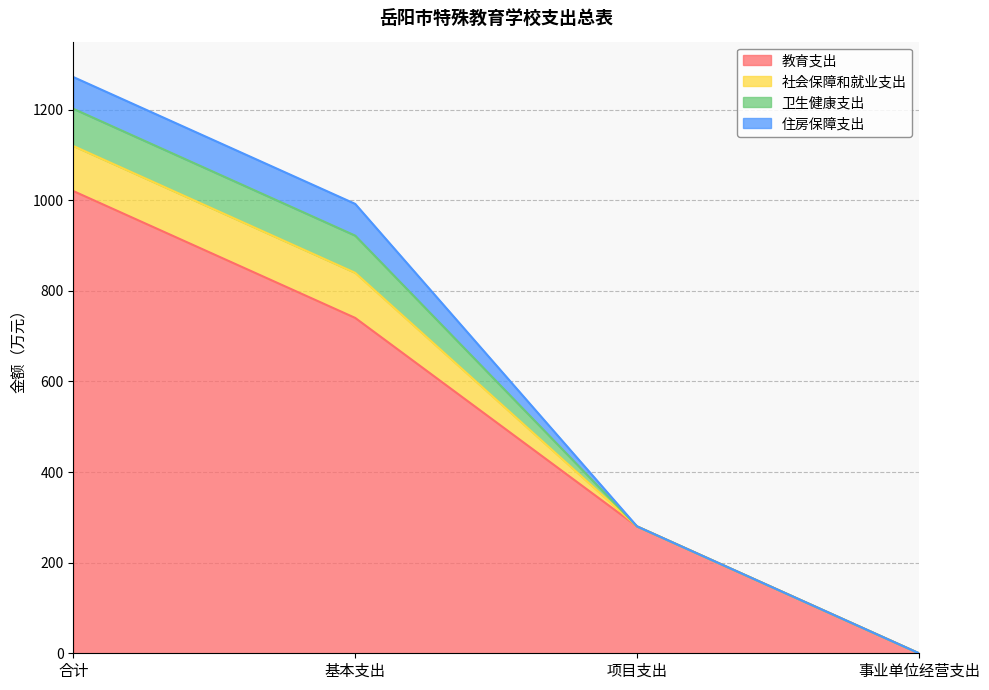

What is the sum of all 社会保障和就业支出 values?

199.0